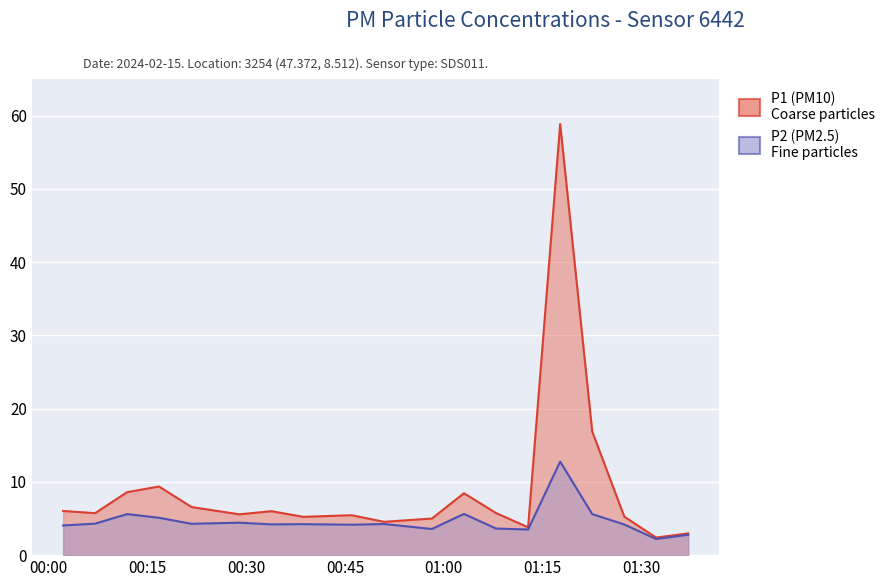

At which category is the sum across all series the highest?

01:18